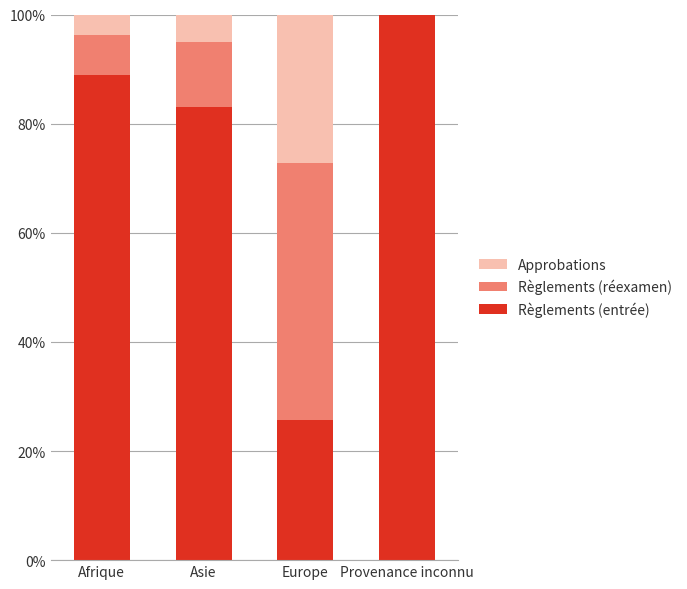

Where is Règlements (entrée) nearest to the value 62?

Asie